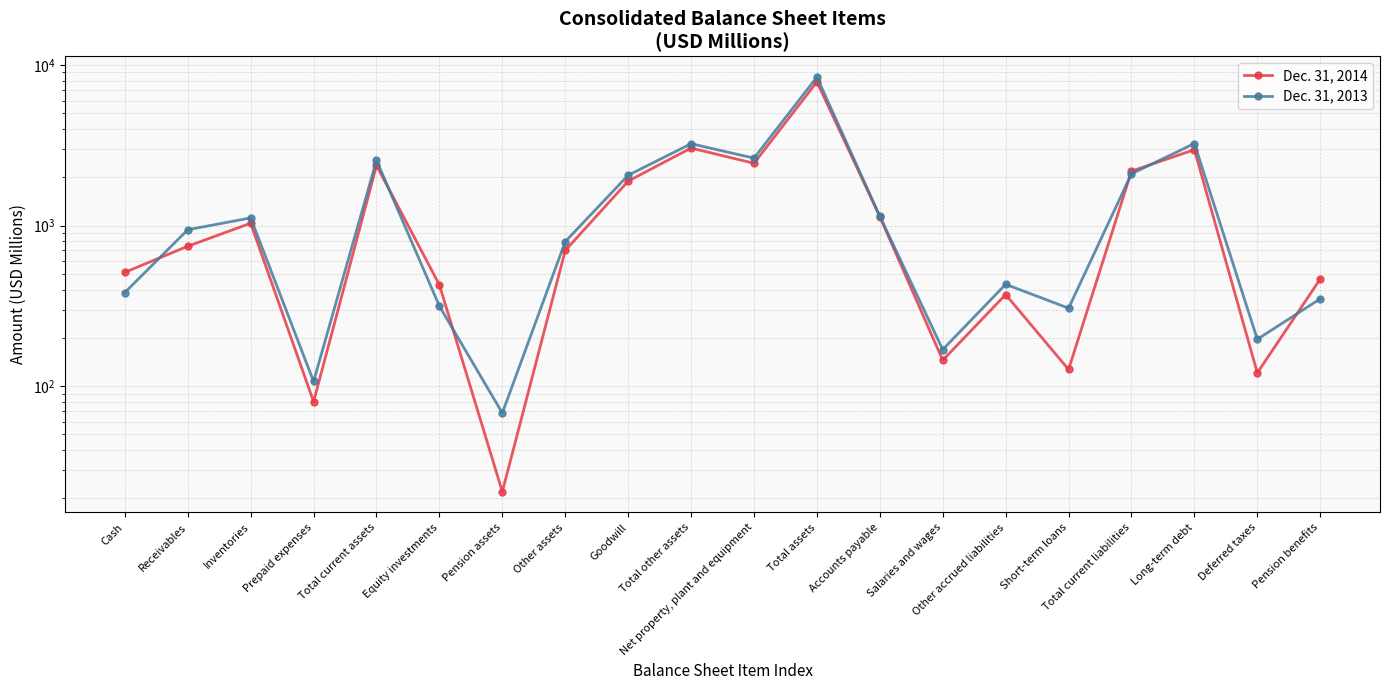

True or false: Dec. 31, 2013 has a value of 476 at Accounts payable.

False